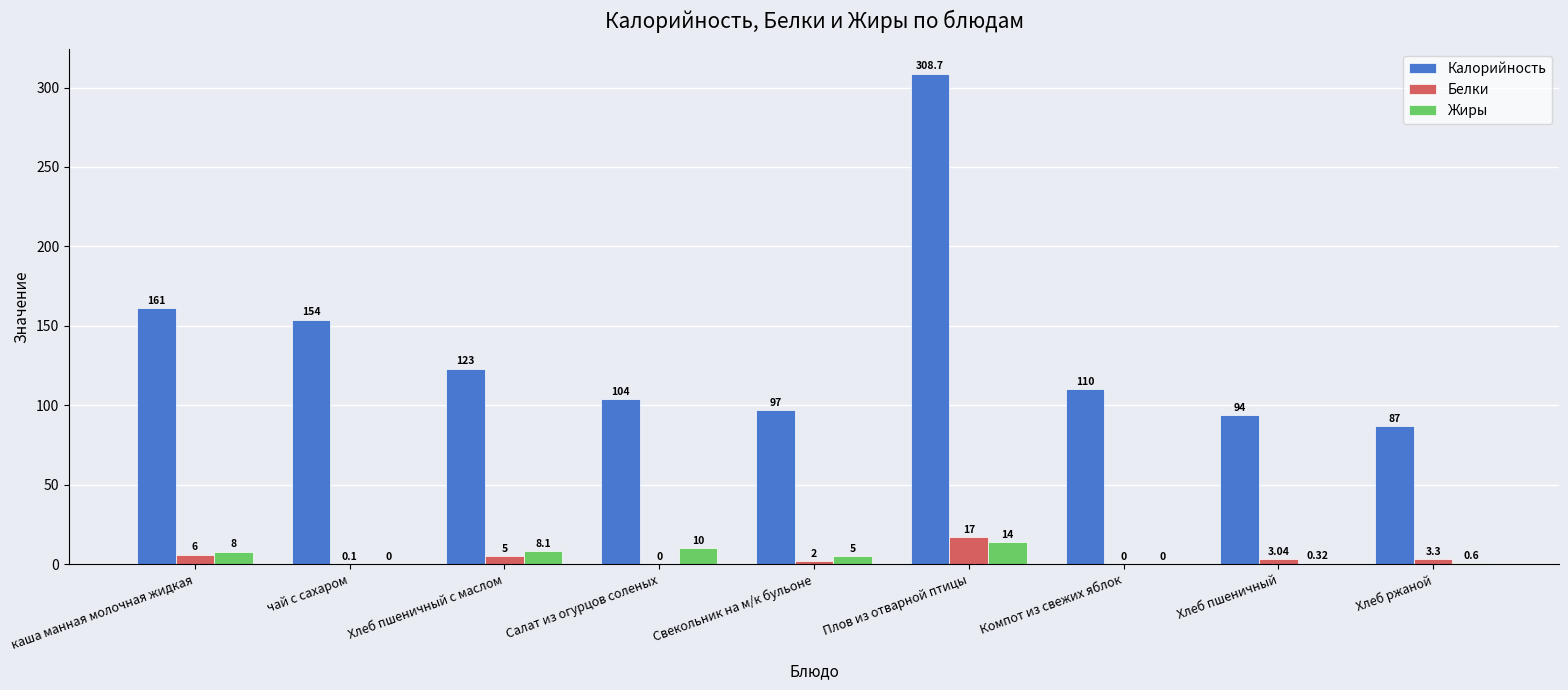

What is the sum of the Белки values at каша манная молочная жидкая and Хлеб пшеничный с маслом?

11.0